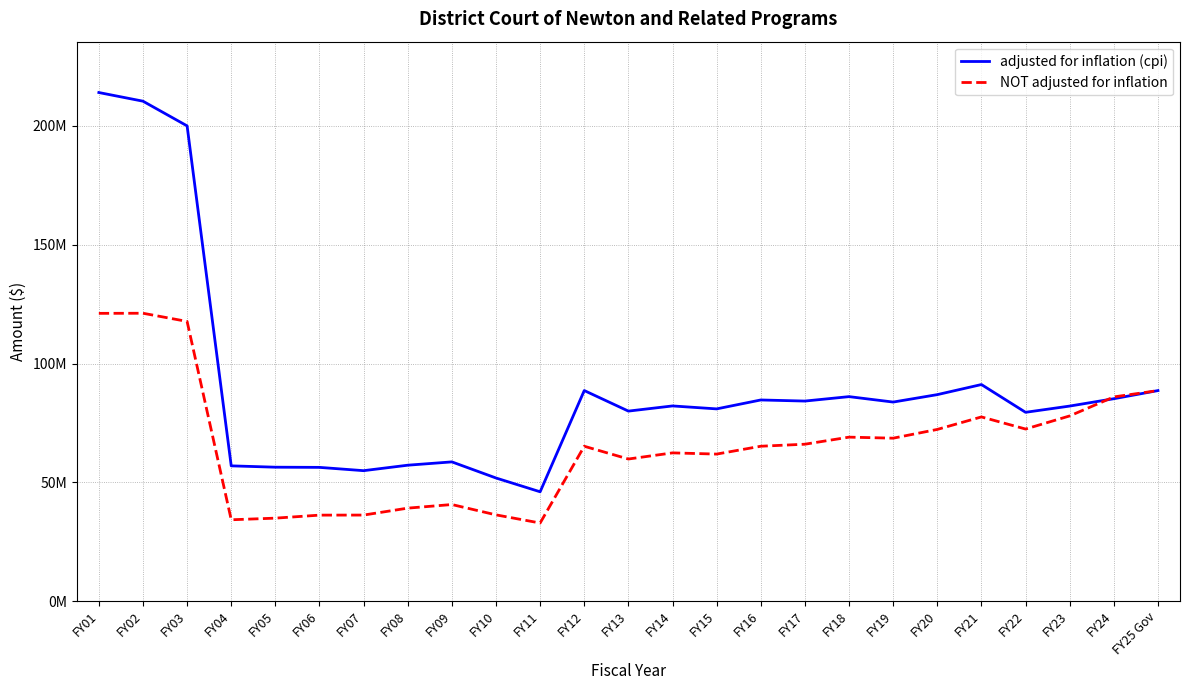

Reading left to right, extract all data points from this chart.

adjusted for inflation (cpi): 214083096	210439271	200043659	56945392	56381255	56303626	54918344	57218892	58614304	51832413	46028019	88642943	79990708	82164861	80922035	84676691	84216422	86080375	83795517	86924382	91168107	79482936	82108115	85202740	88626632
NOT adjusted for inflation: 121133641	121180342	117731801	34253360	34932985	36202707	36229707	39147707	40664040	36312991	32886212	65193836	59821946	62404011	61899849	65202267	66054290	69029761	68590587	72276247	77540004	72444291	77961371	85955959	88626632